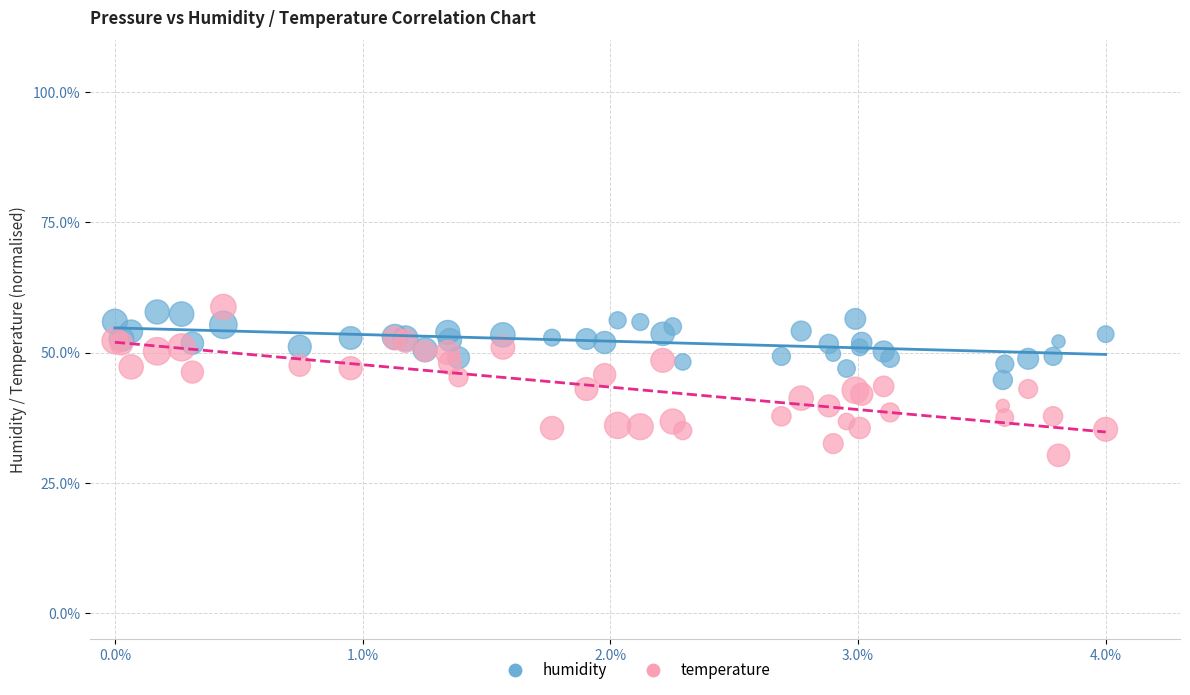

Which series has the widest spread of Y values?

temperature